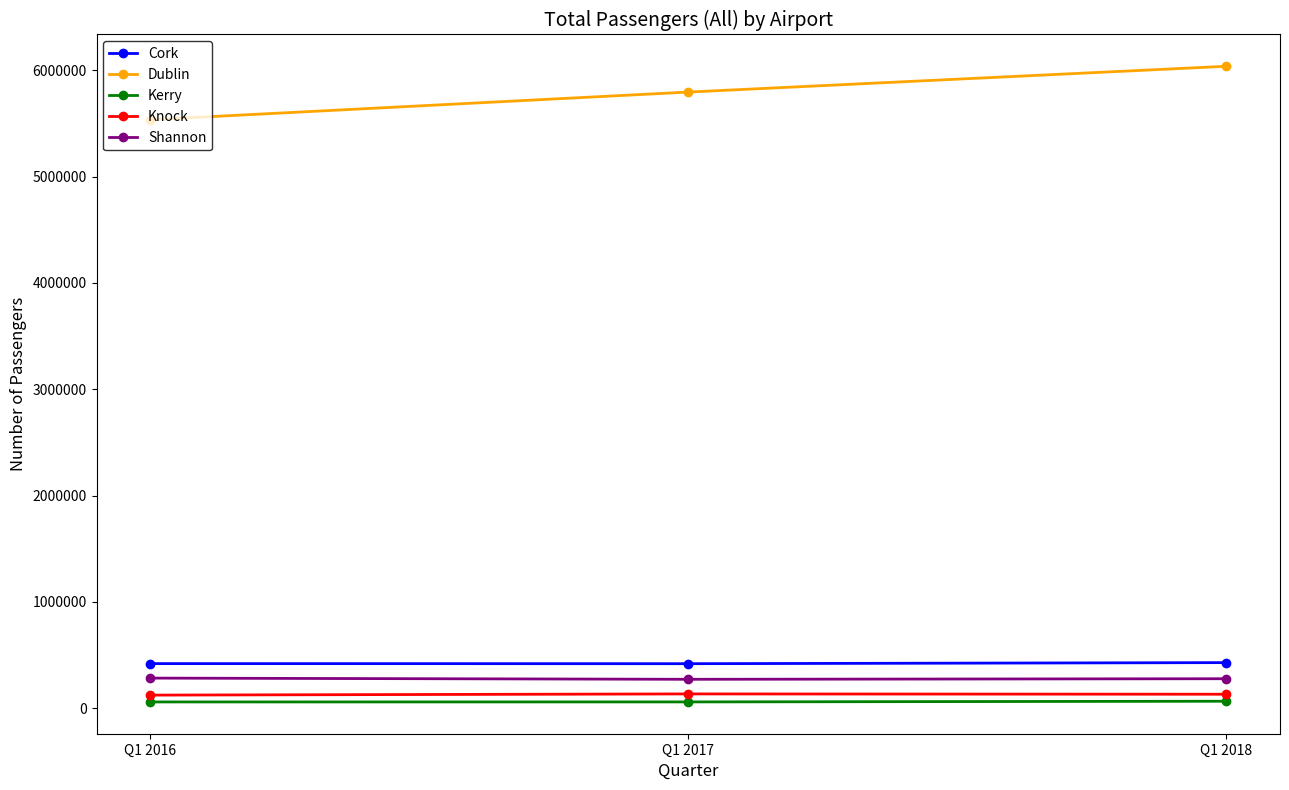

What is the average value of the Cork series?

422137